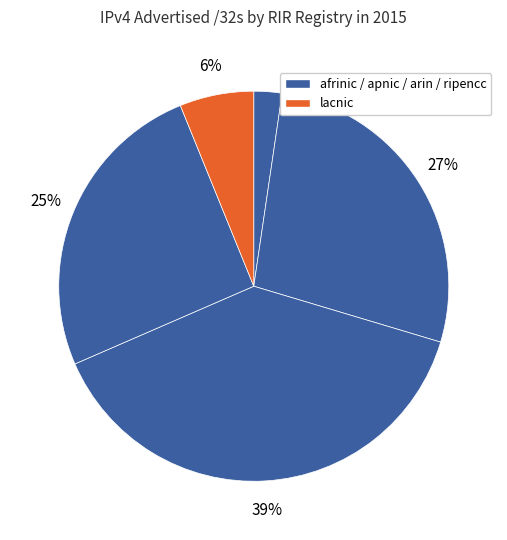

How many segments does this pie chart have?

5